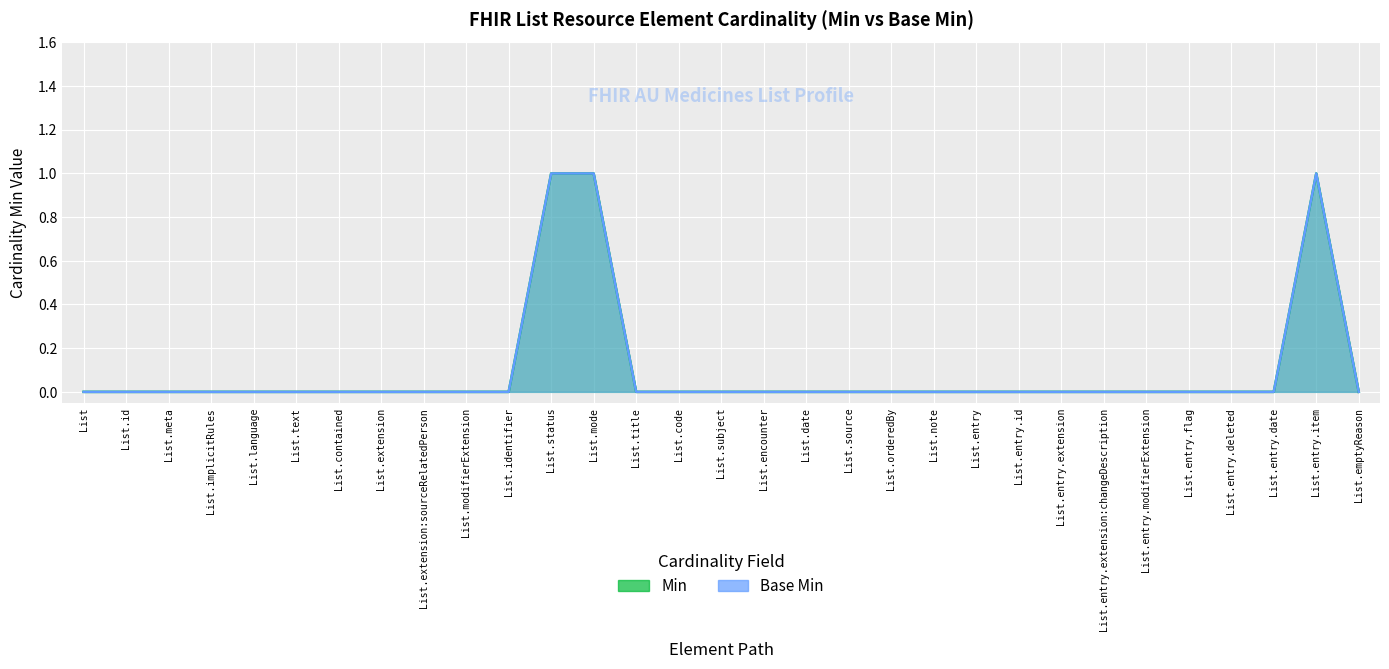

What is the difference between the maximum and minimum values in the Min series?

1